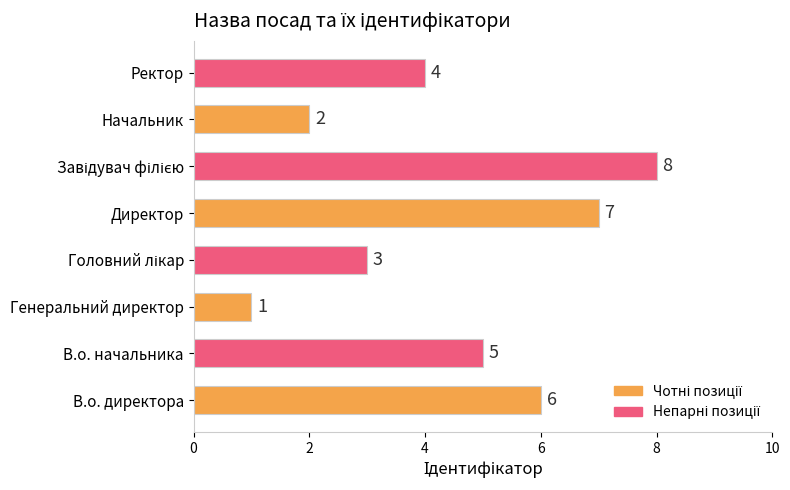

Reading bottom to top, extract all data points from this chart.

6	5	1	3	7	8	2	4